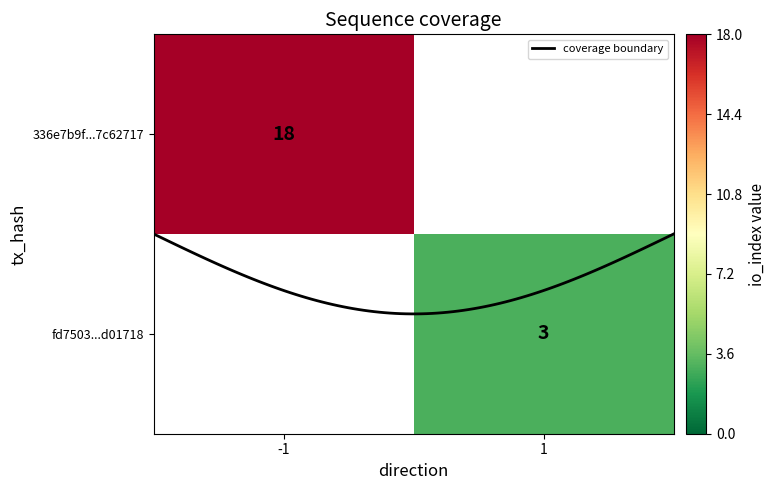

What is the spread (max minus min) of values at io_index?

15